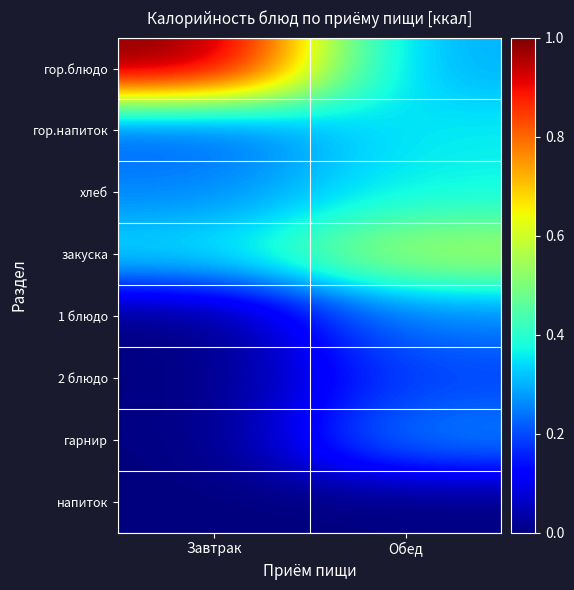

What is the total value across all series at Завтрак?

1.8